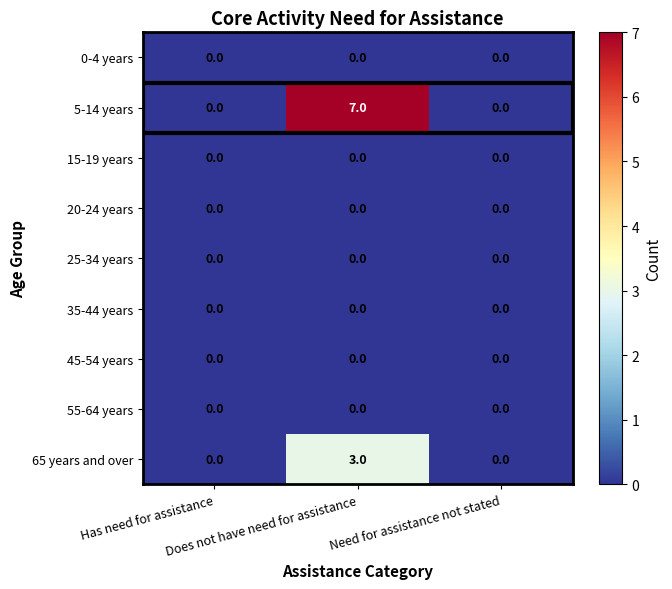

Which series has the largest total across all categories?

5-14 years